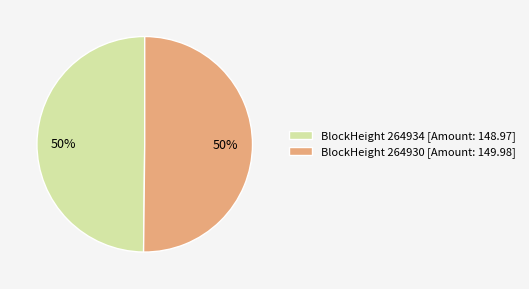

True or false: BlockHeight 264934 [Amount: 148.97] accounts for 55% of the total.

False